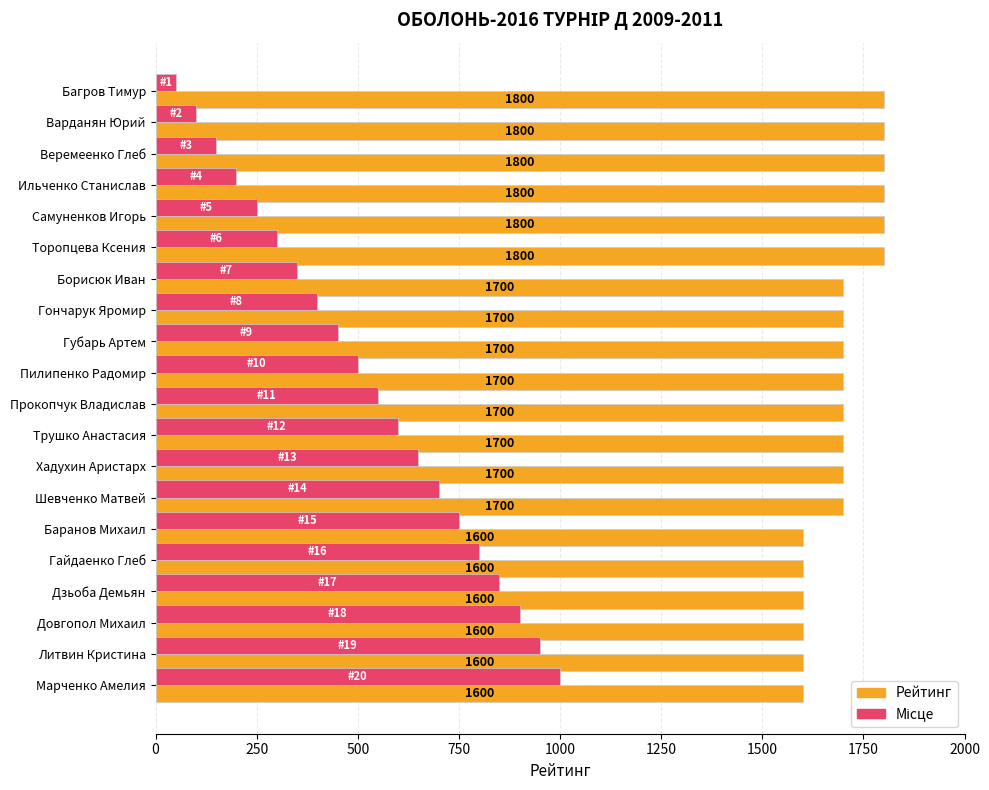

What is the difference between the highest and lowest values at Варданян Юрий?

1700